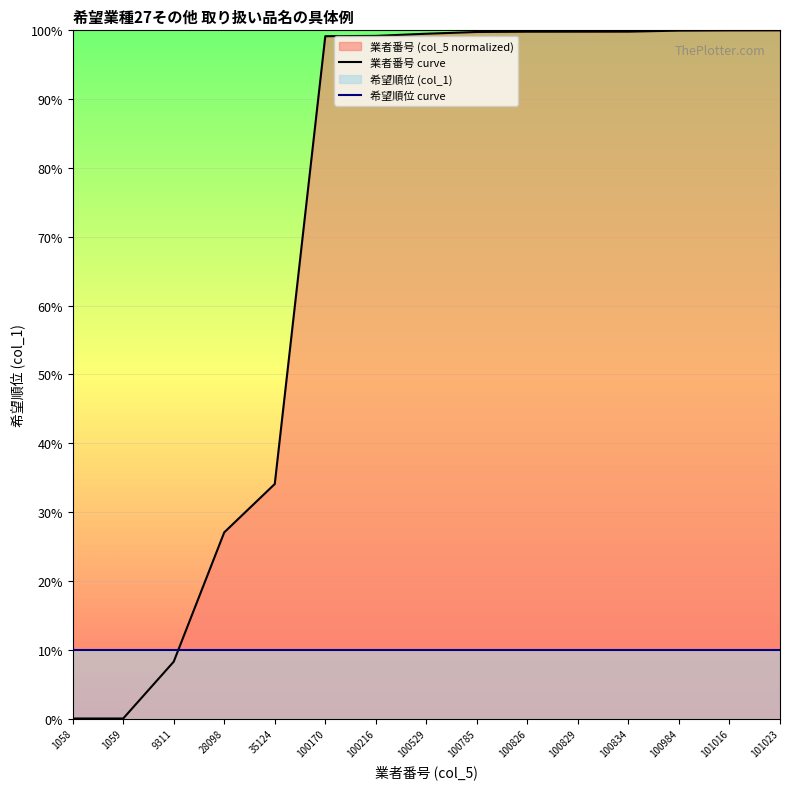

What value does the 業者番号 curve series have at 100216?

99.2